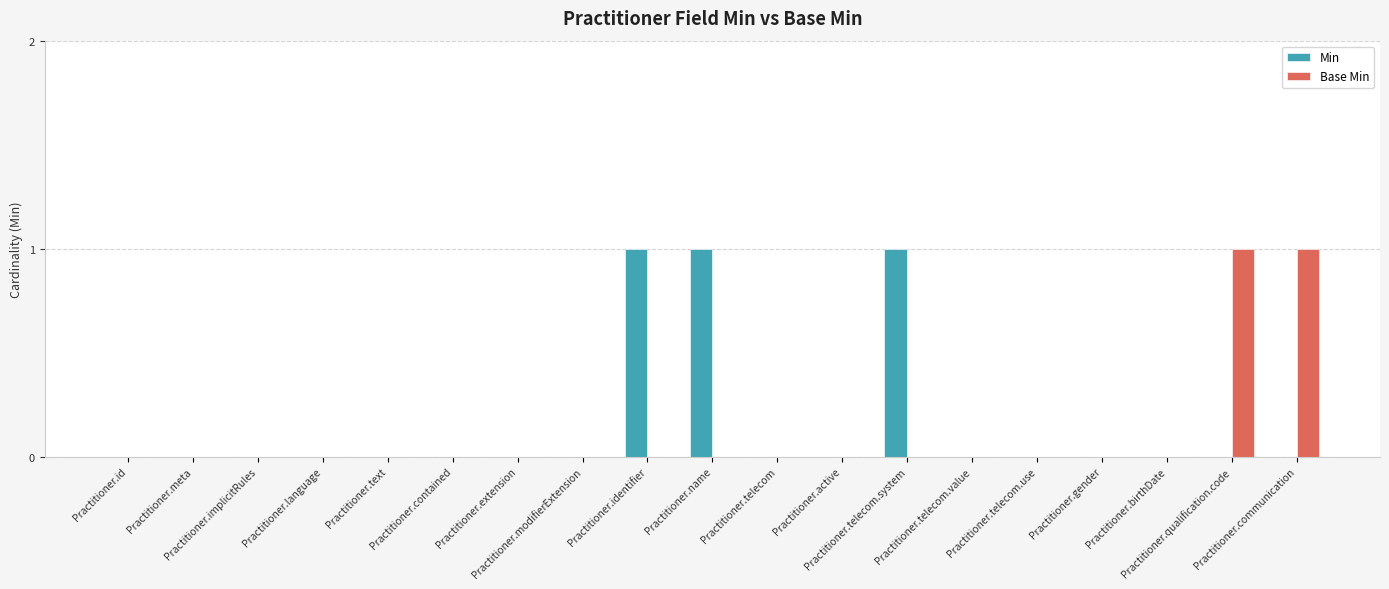

Is it true that Min equals 2 at Practitioner.telecom.system?

False